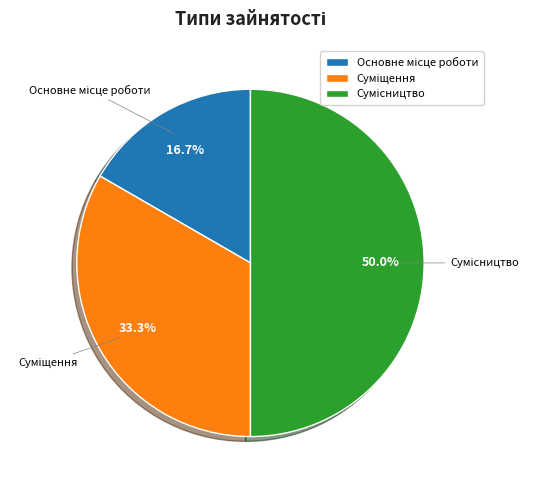

To the nearest percent, what is the difference between the largest and smallest slice percentages?

33%